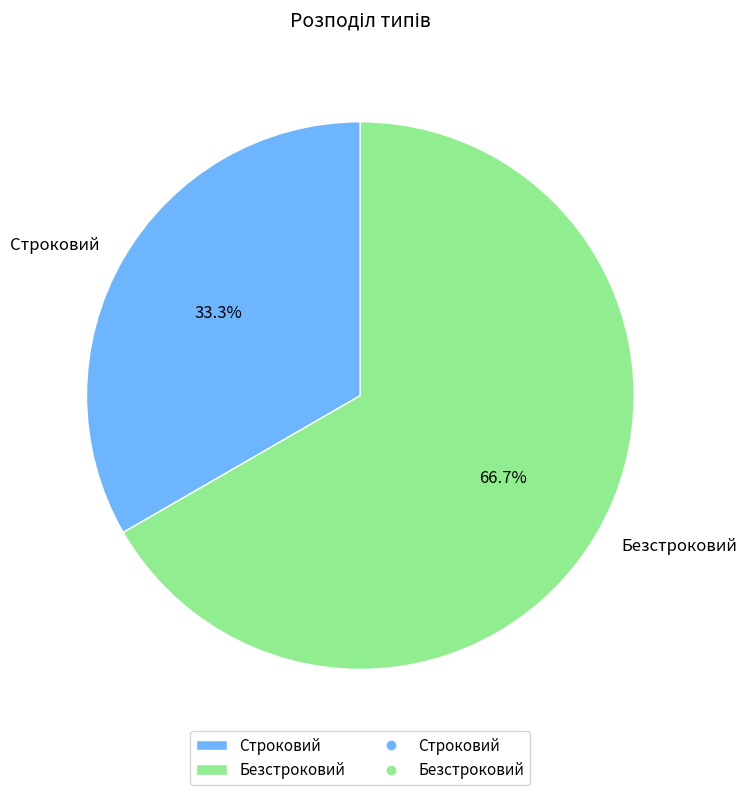

Does any single category account for the majority?

Yes